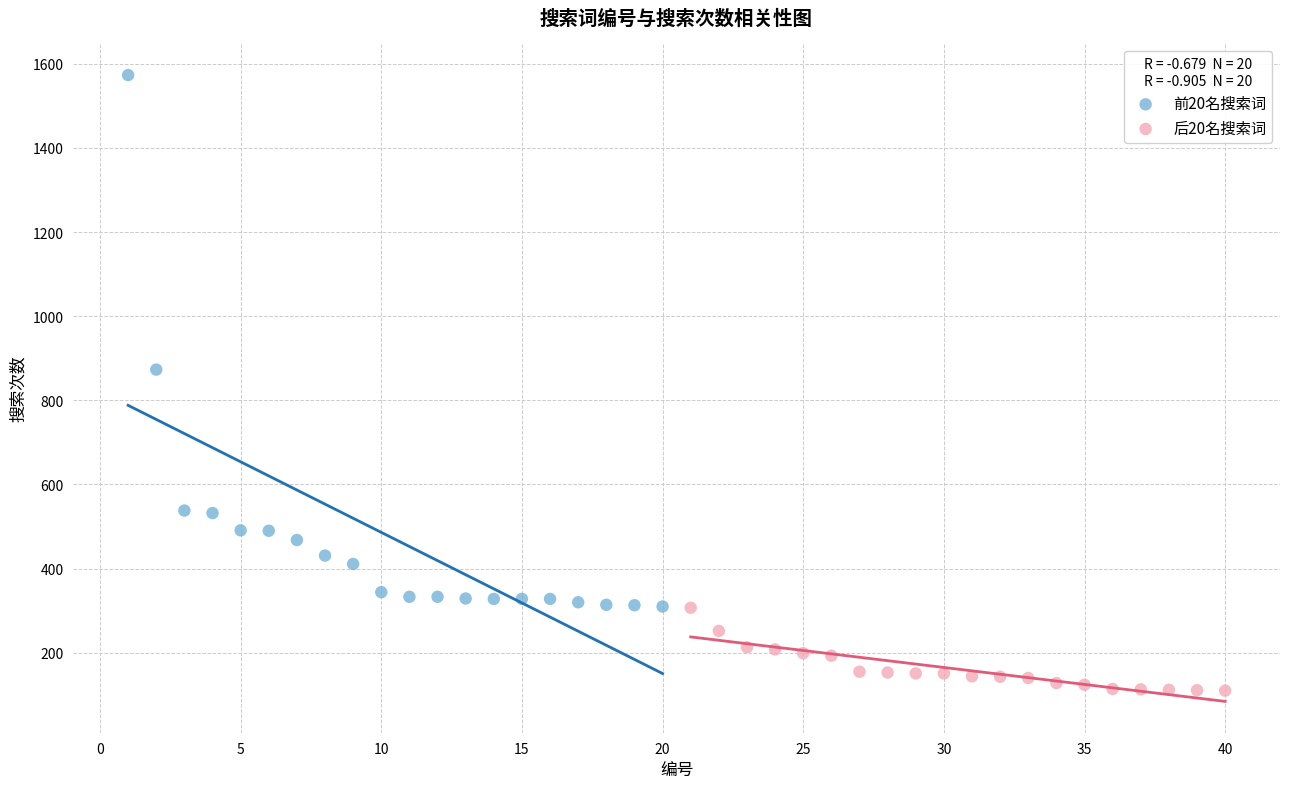

Which series contains the lowest Y value?

后20名搜索词